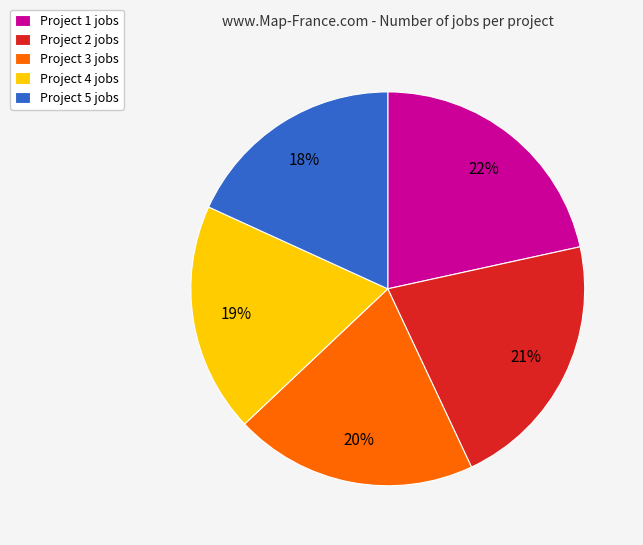

To the nearest percent, what is the average slice percentage?

20%